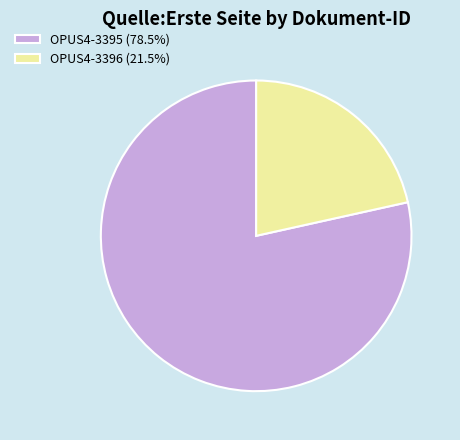

Approximately how many times larger is the value at OPUS4-3396 (21.5%) compared to OPUS4-3395 (78.5%)?

0.3